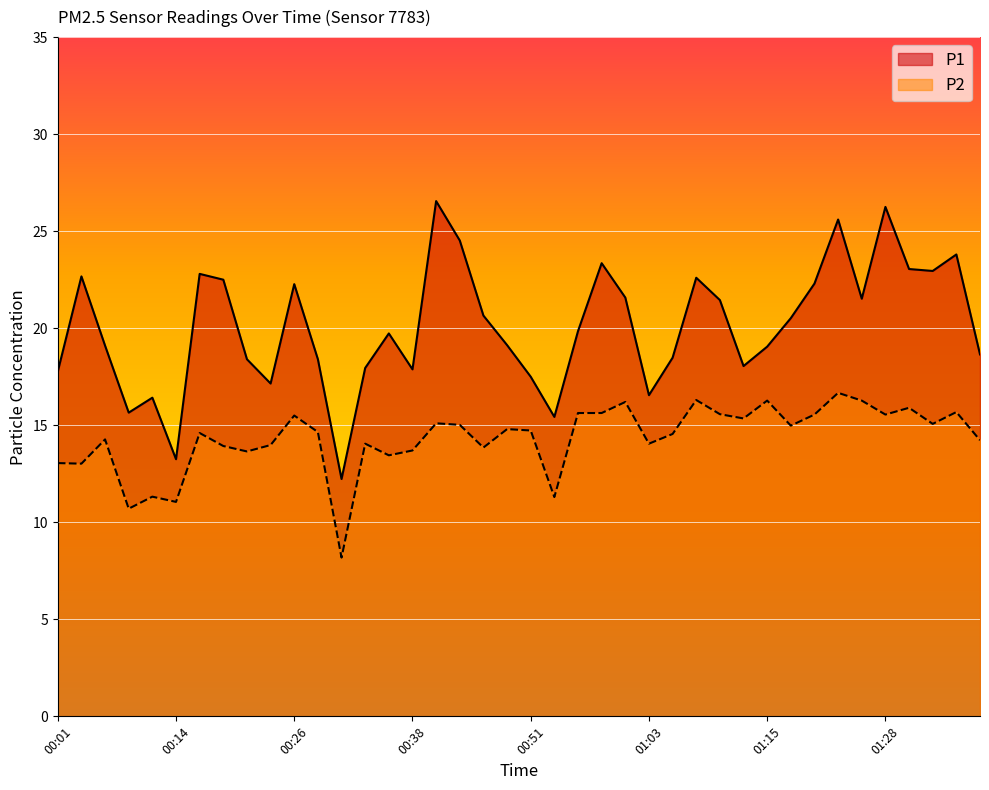

What is the value of the P1 point at the 21st from the left?

17.5